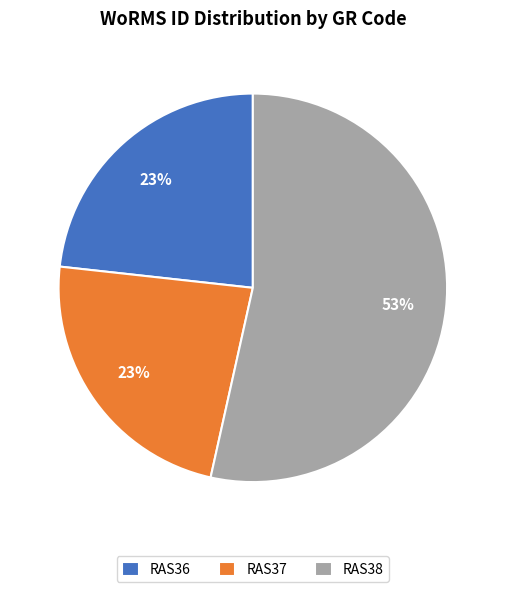

Combined, do RAS37 and RAS36 account for over 50%?

No